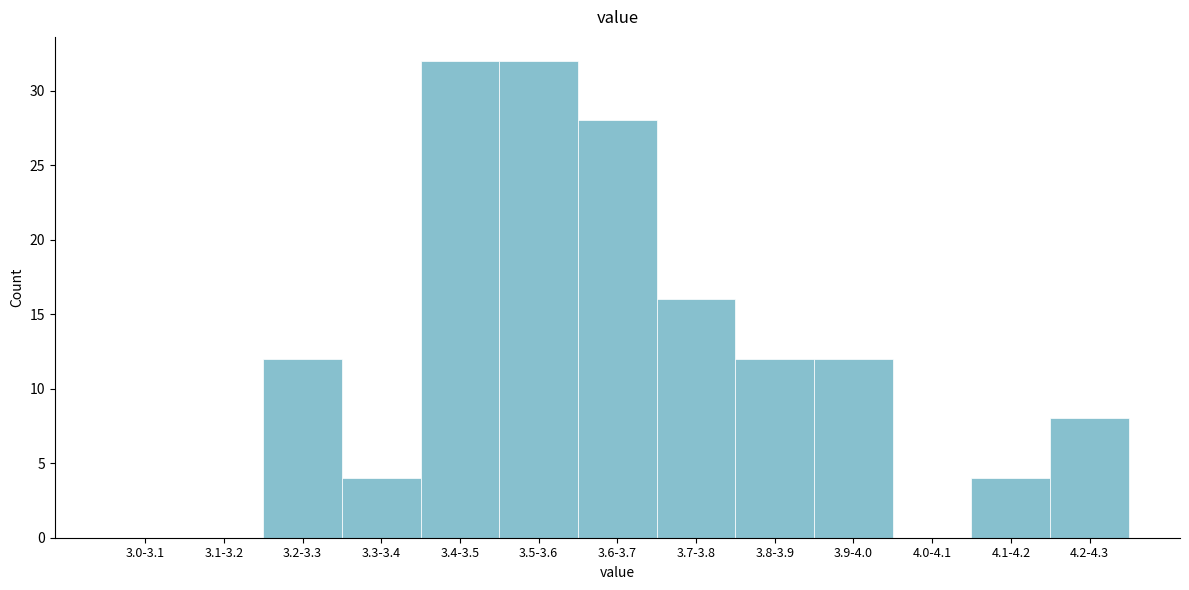

Reading left to right, extract all data points from this chart.

3.0-3.1=0	3.1-3.2=0	3.2-3.3=12	3.3-3.4=4	3.4-3.5=32	3.5-3.6=32	3.6-3.7=28	3.7-3.8=16	3.8-3.9=12	3.9-4.0=12	4.0-4.1=0	4.1-4.2=4	4.2-4.3=8